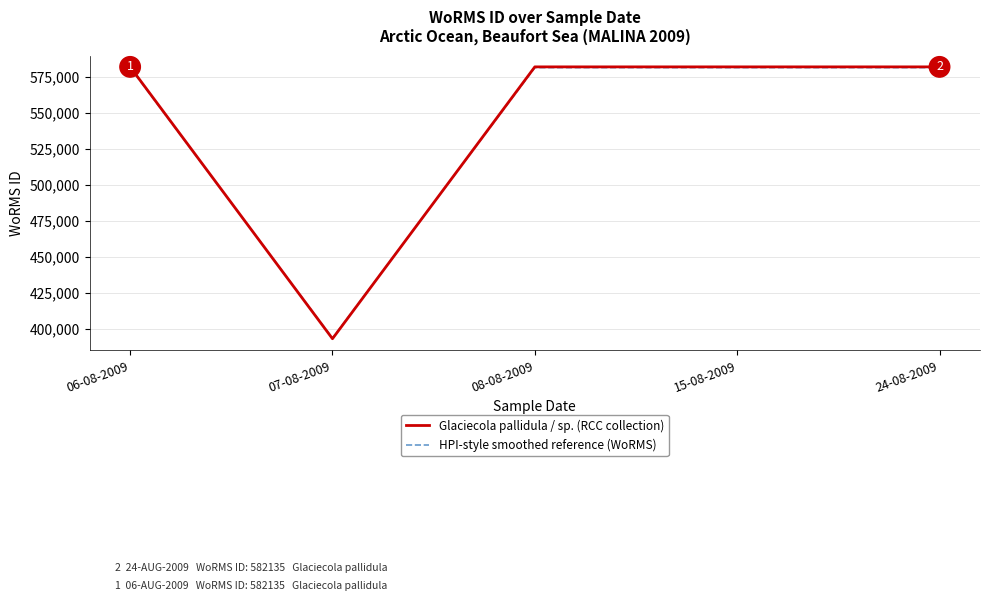

Is the value of Glaciecola pallidula / sp. (RCC collection) at 07-08-2009 greater than the value of HPI-style smoothed reference (WoRMS) at 24-08-2009?

No